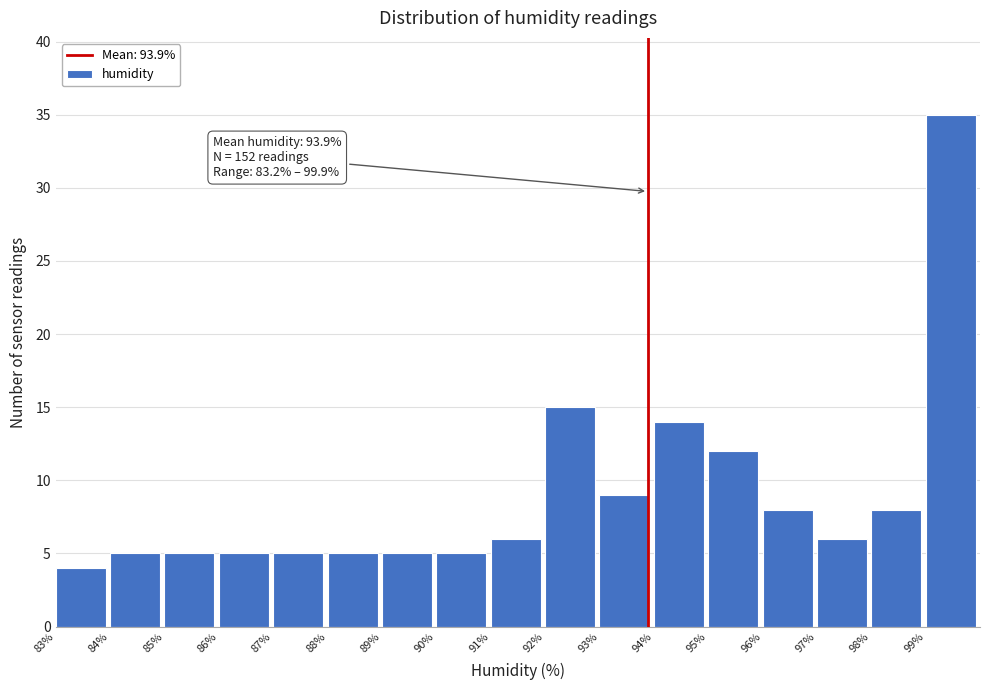

Over which range of the x-axis is the bar tallest?

99 to 100